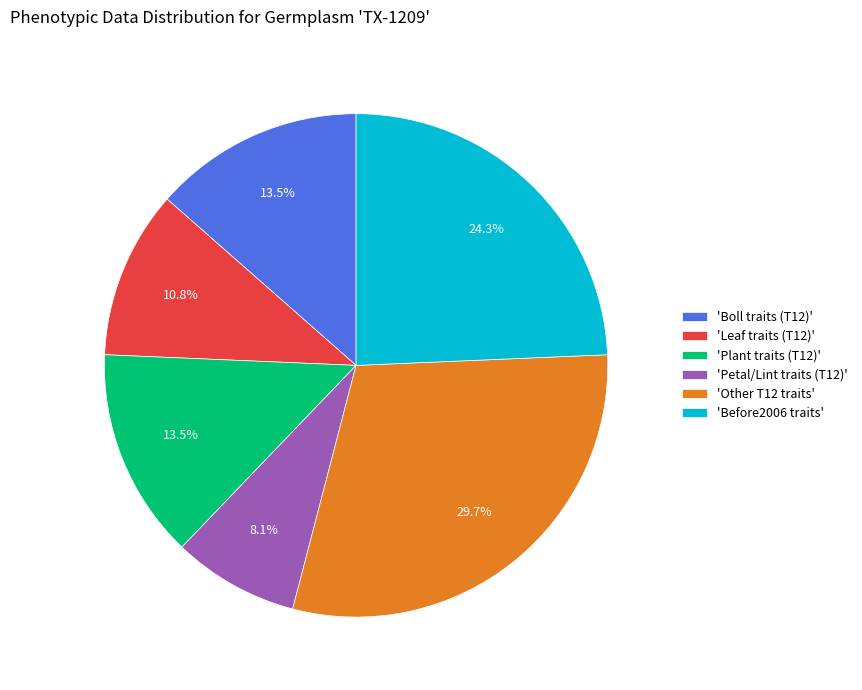

What is the ratio of the value at 'Leaf traits (T12)' to the value at 'Before2006 traits'?

0.4